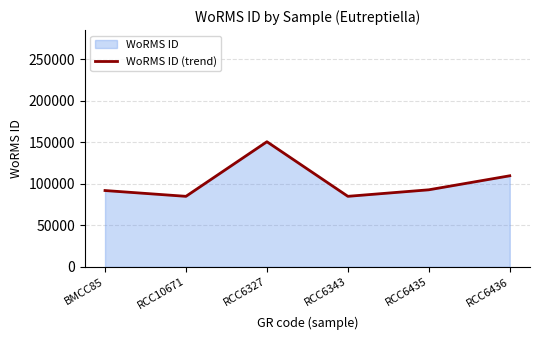

What value does the data have at RCC6343, to the nearest 100?

85000